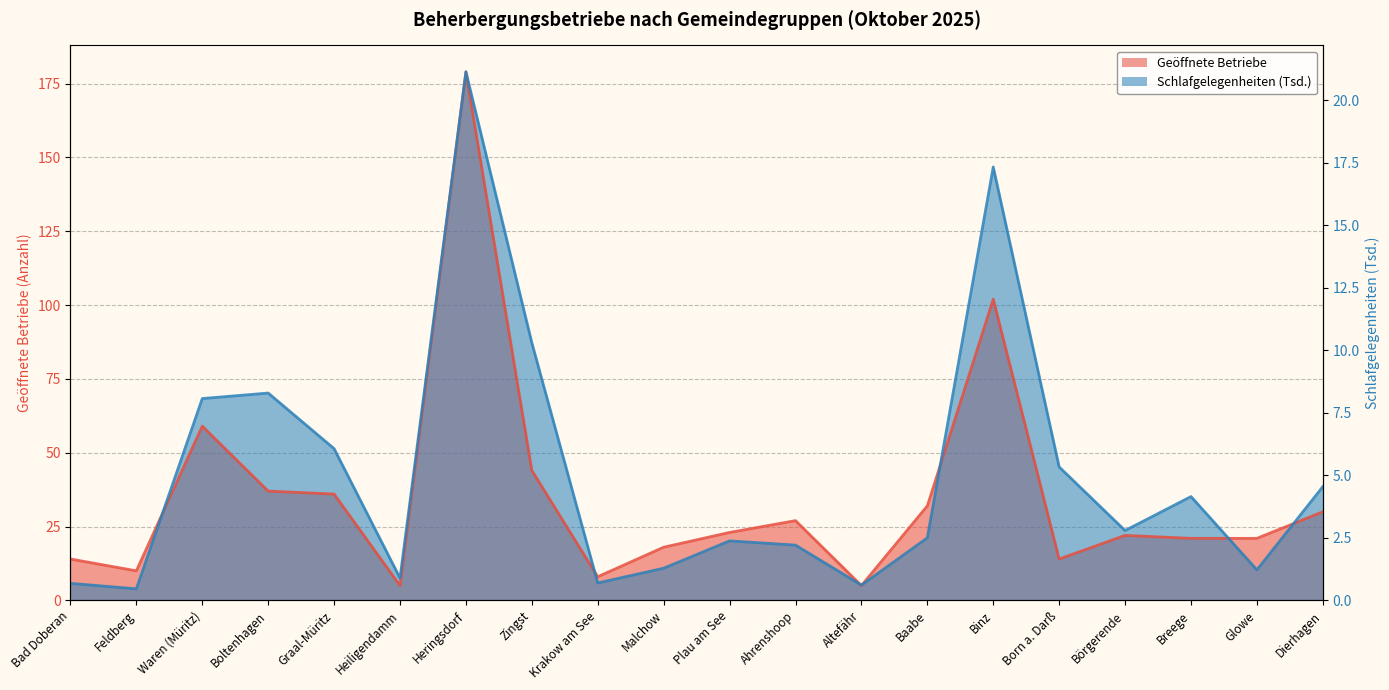

Rank the categories by Geöffnete Betriebe value from lowest to highest.

Heiligendamm, Altefähr, Krakow am See, Feldberg, Bad Doberan, Born a. Darß, Malchow, Breege, Glowe, Börgerende, Plau am See, Ahrenshoop, Dierhagen, Baabe, Graal-Müritz, Boltenhagen, Zingst, Waren (Müritz), Binz, Heringsdorf